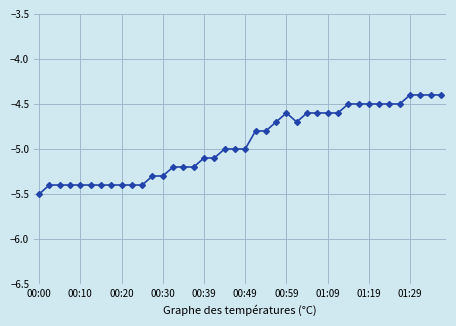

What is the minimum value shown in the chart?

-5.5